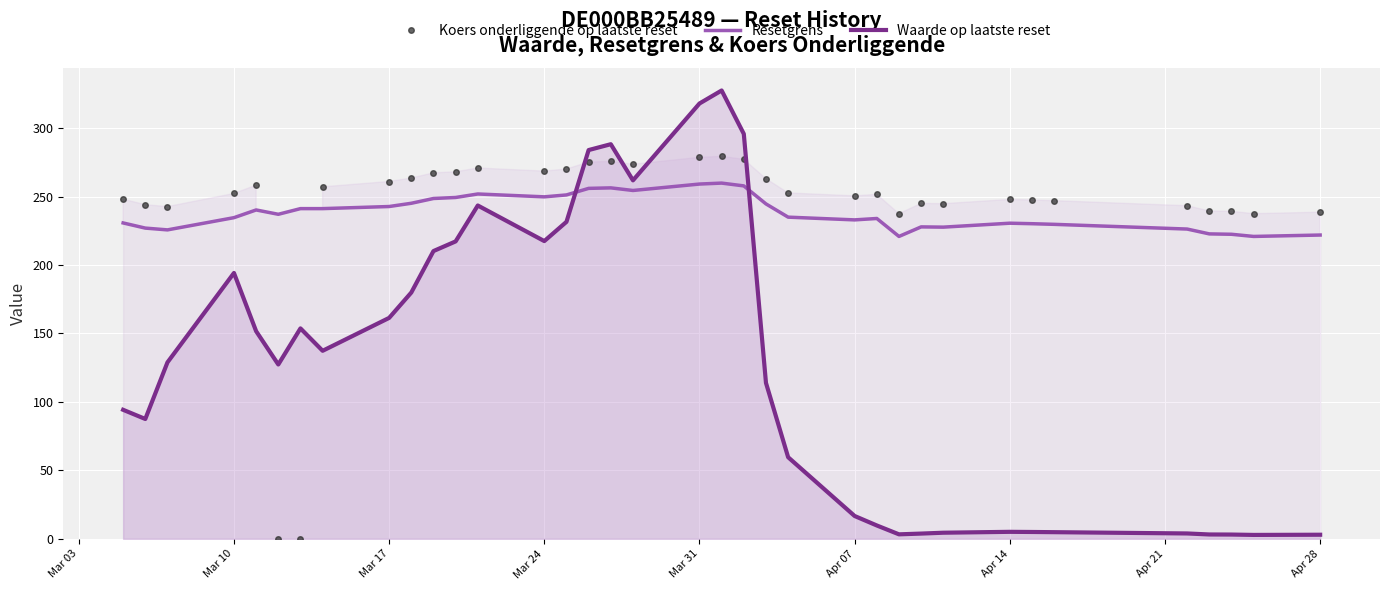

What is the value of the Waarde op laatste reset point at the 32nd from the left?

3.9